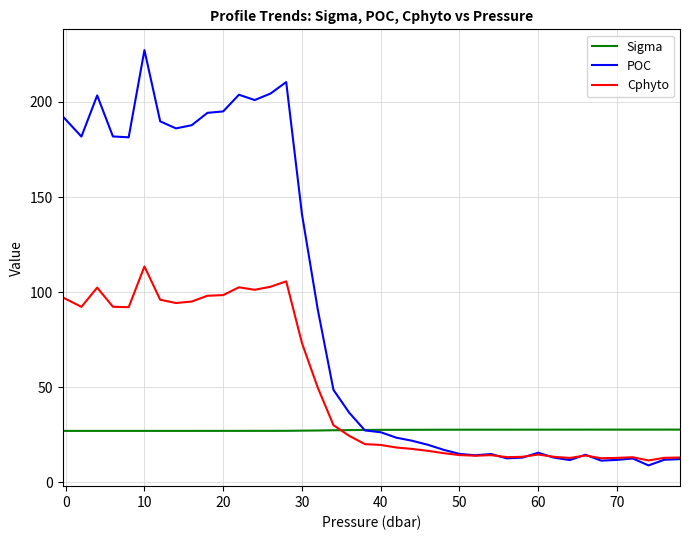

List the series in order of their overall mean, lowest first.

Sigma, Cphyto, POC